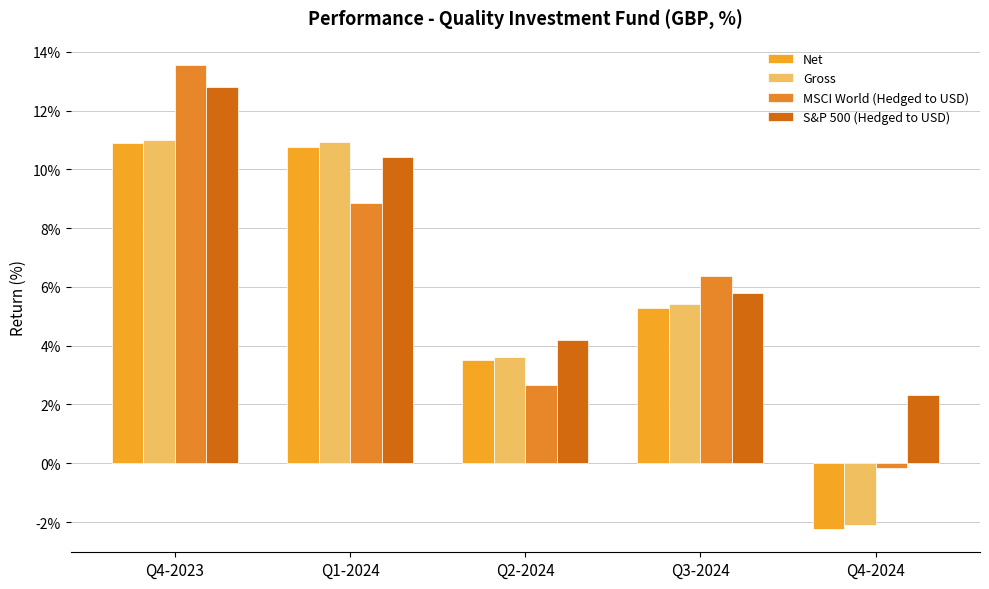

At how many categories does at least one series exceed 5?

3